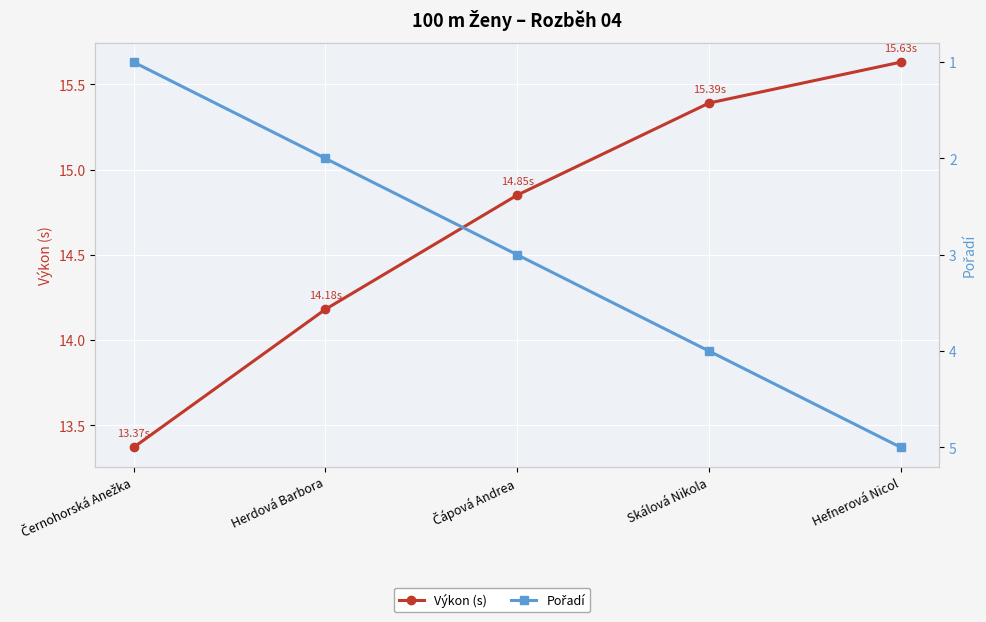

True or false: Pořadí has a value of 4.0 at Skálová Nikola.

True